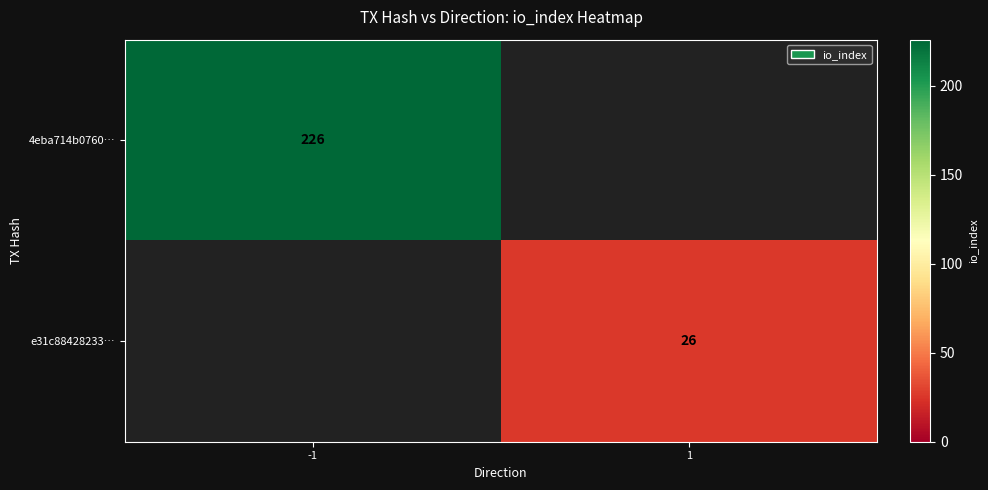

True or false: 4eba714b0760… has a value of 226 at -1.

True